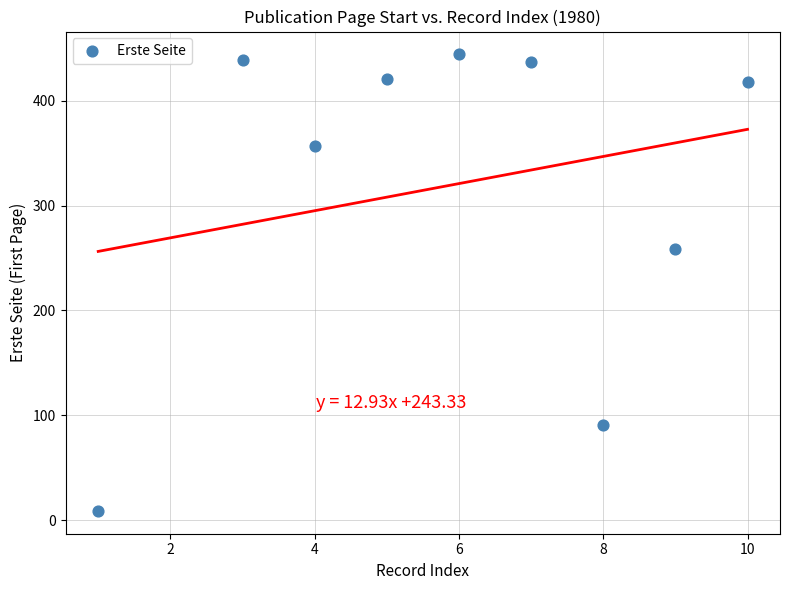

What Y value in the scatter plot is closest to 226?

259